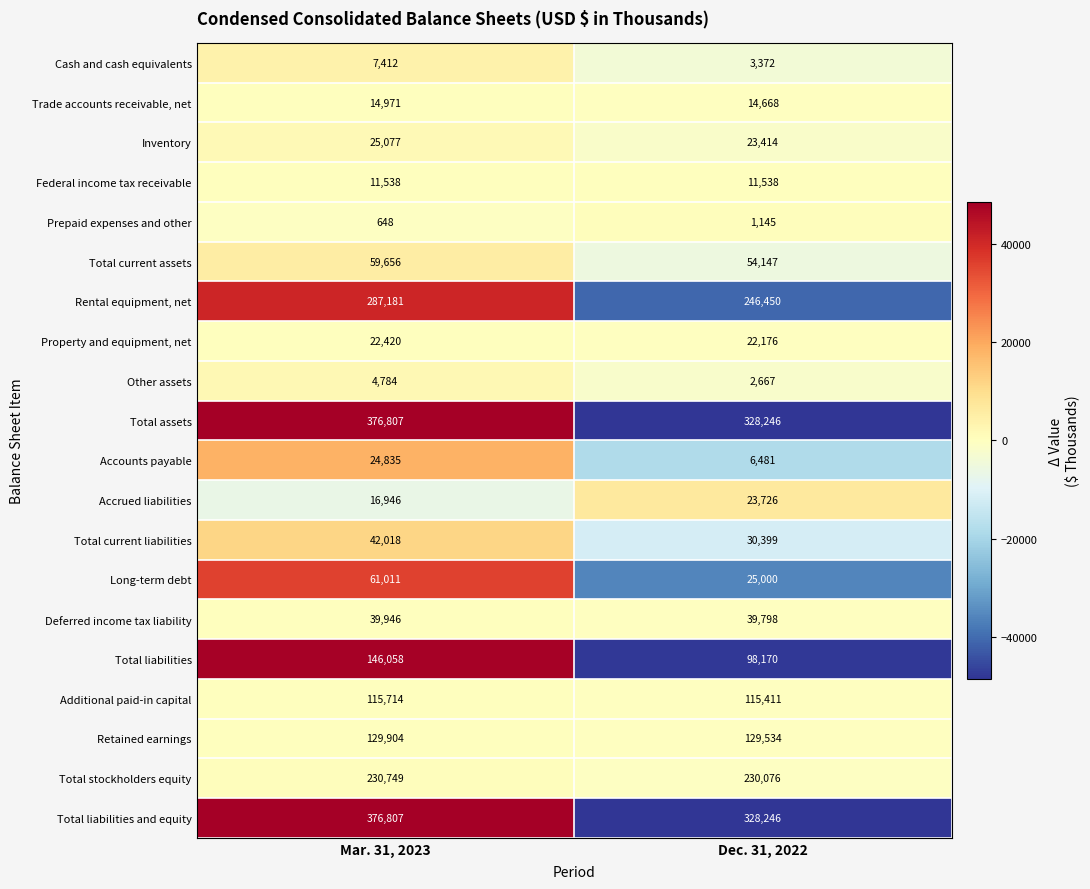

At which category does the chart reach its peak across all series?

Mar. 31, 2023